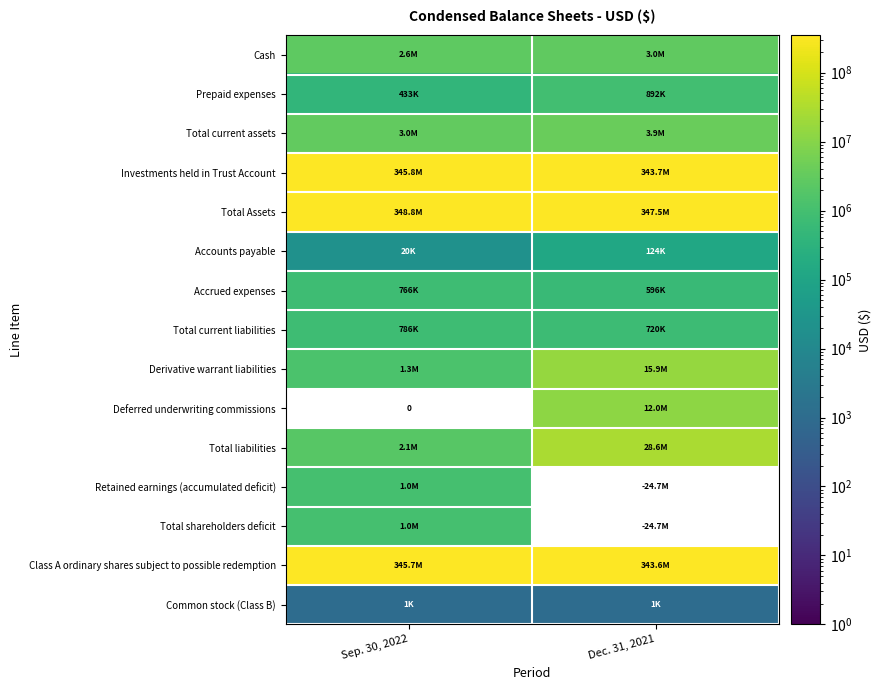

What is the average value of the Investments held in Trust Account series?

344743796.0